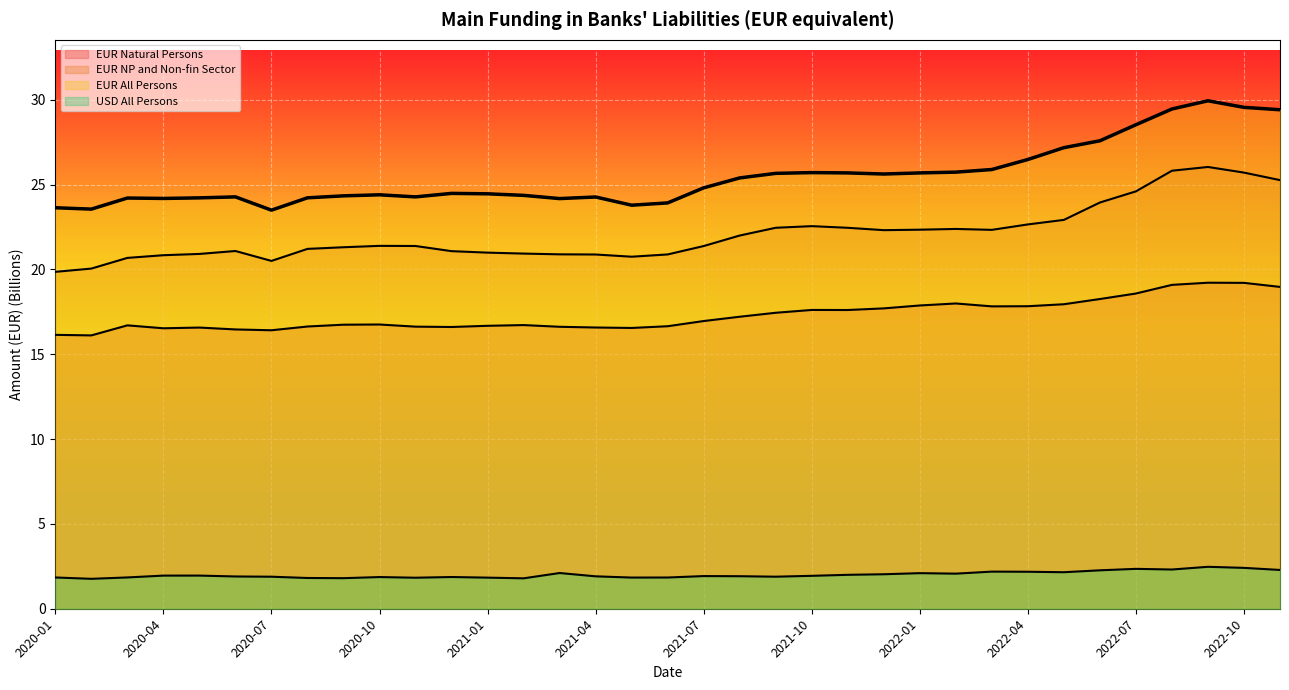

What is the smallest value displayed?

1.8